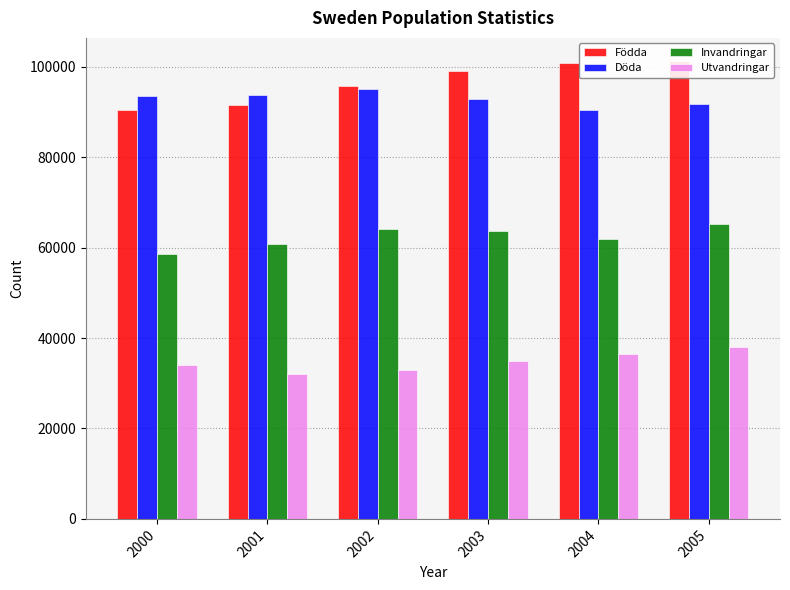

How many distinct data groups are displayed?

4